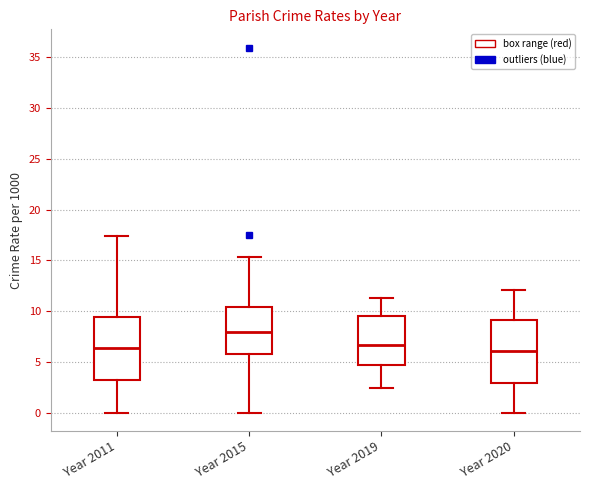

Reading left to right, transcribe this box plot: for each box, give where its median line is, the range the box spans, and where its two whiskers end, as read against the y-axis. The values are not printed on the chart, so give them approximately, as read against the axis.

Year 2011: median 6.5, box 3.0 to 9.5, whiskers 0.0 to 17.5
Year 2015: median 8.0, box 6.0 to 10.5, whiskers 0.0 to 15.5
Year 2019: median 6.5, box 4.5 to 9.5, whiskers 2.5 to 11.5
Year 2020: median 6.0, box 3.0 to 9.0, whiskers 0.0 to 12.0